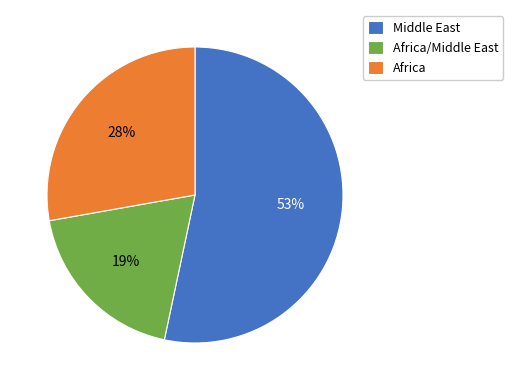

Do Africa/Middle East and Africa together represent more than half of the pie?

No